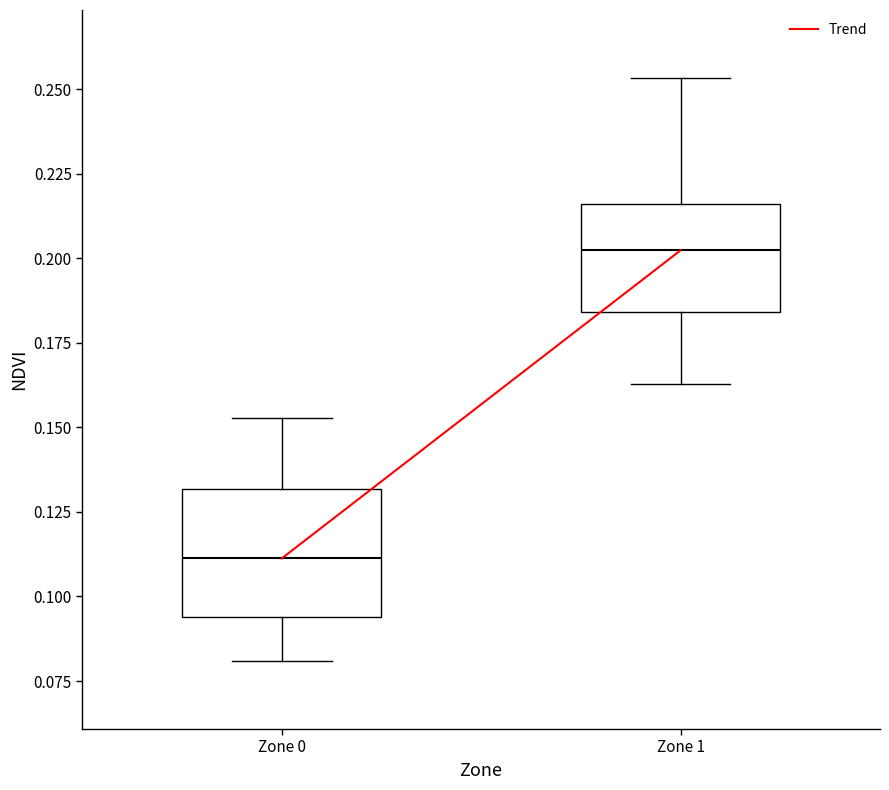

Reading left to right, read every box against the y-axis: the position of its median line, the range the box covers, and the ends of its whiskers. The values are not printed on the chart, so give them approximately, as read against the axis.

Zone 0: median 0.110, box 0.095 to 0.130, whiskers 0.080 to 0.155
Zone 1: median 0.200, box 0.185 to 0.215, whiskers 0.165 to 0.255